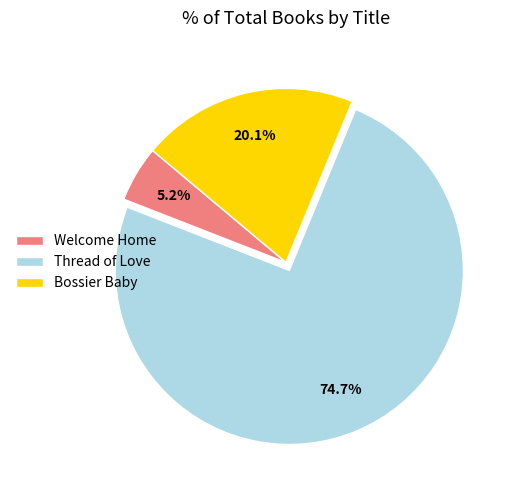

How many segments does this pie chart have?

3